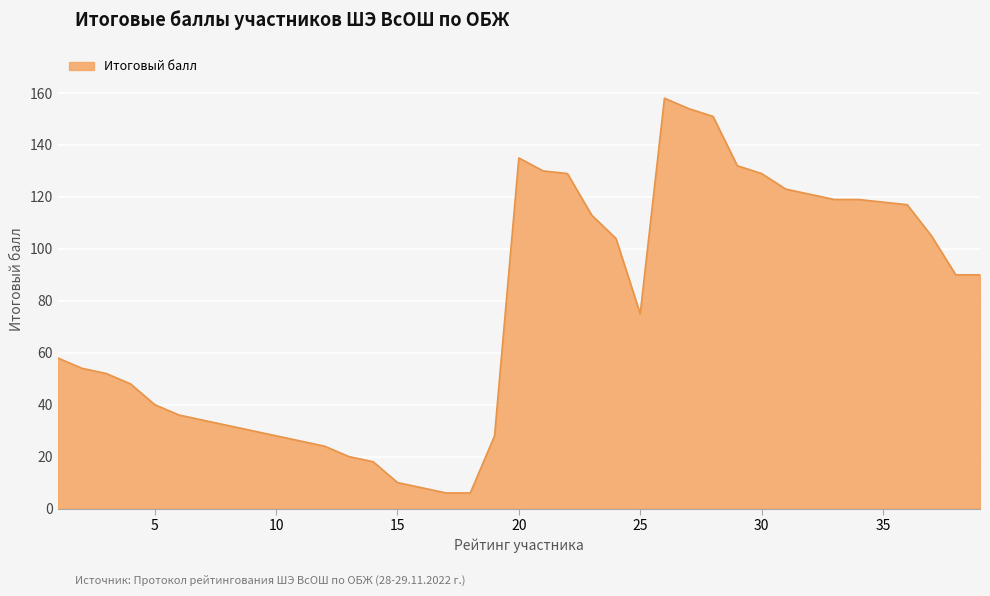

What is the smallest value displayed?

6